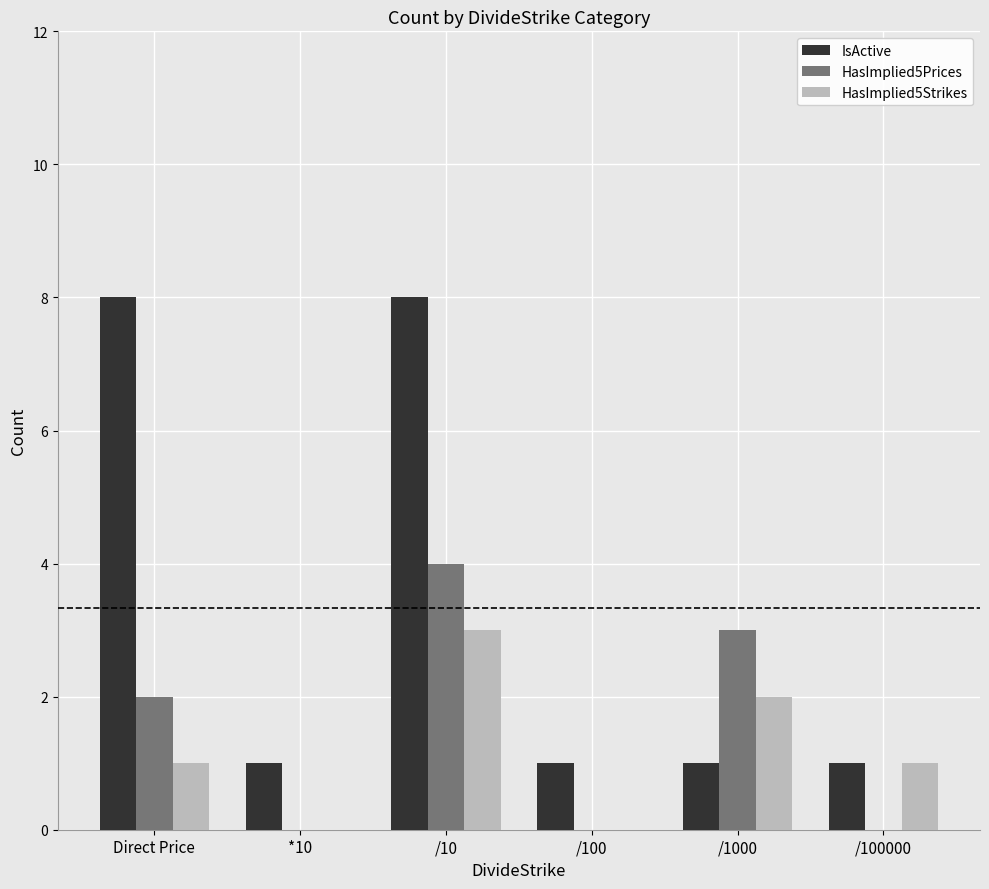

The value of HasImplied5Strikes at Direct Price is 2. True or false?

False